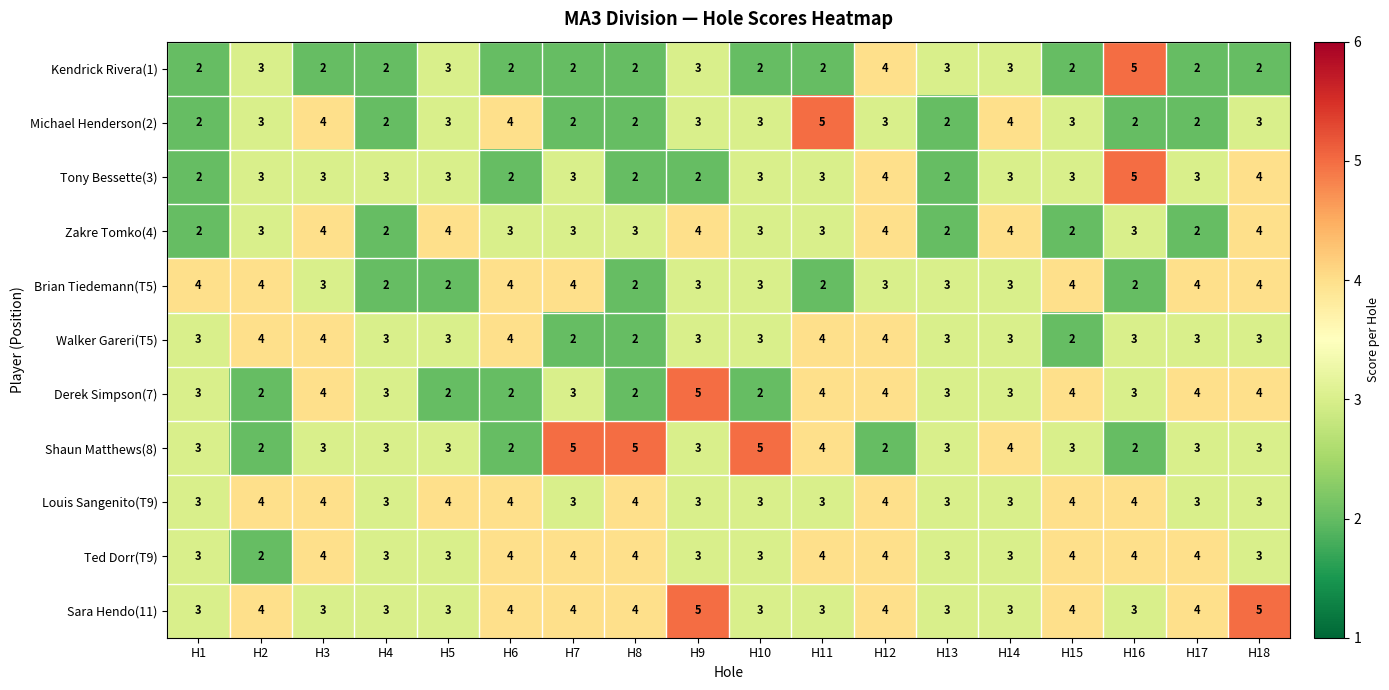

Read the Shaun Matthews(8) value at H10.

5